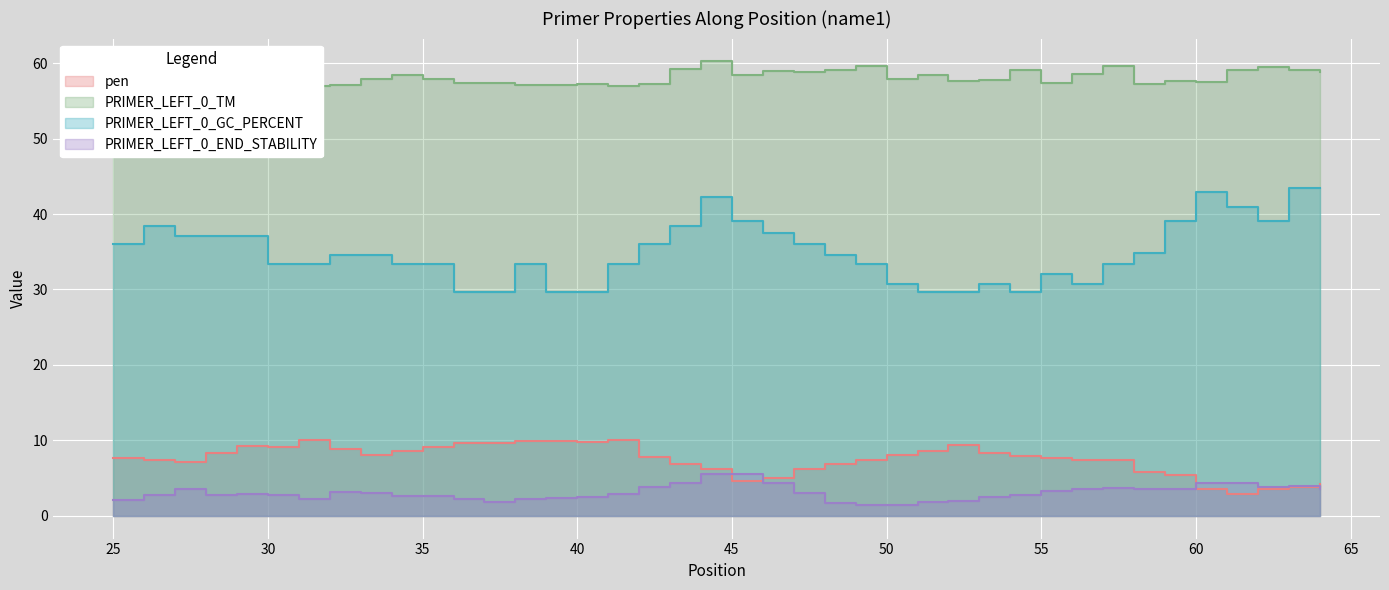

True or false: PRIMER_LEFT_0_END_STABILITY has more than 0 points higher than both neighbors.

True